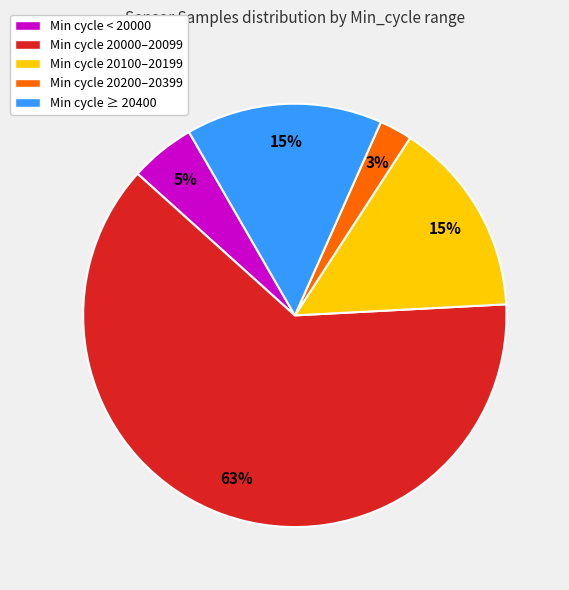

What percentage is the Min cycle < 20000 slice, to the nearest percent?

5%